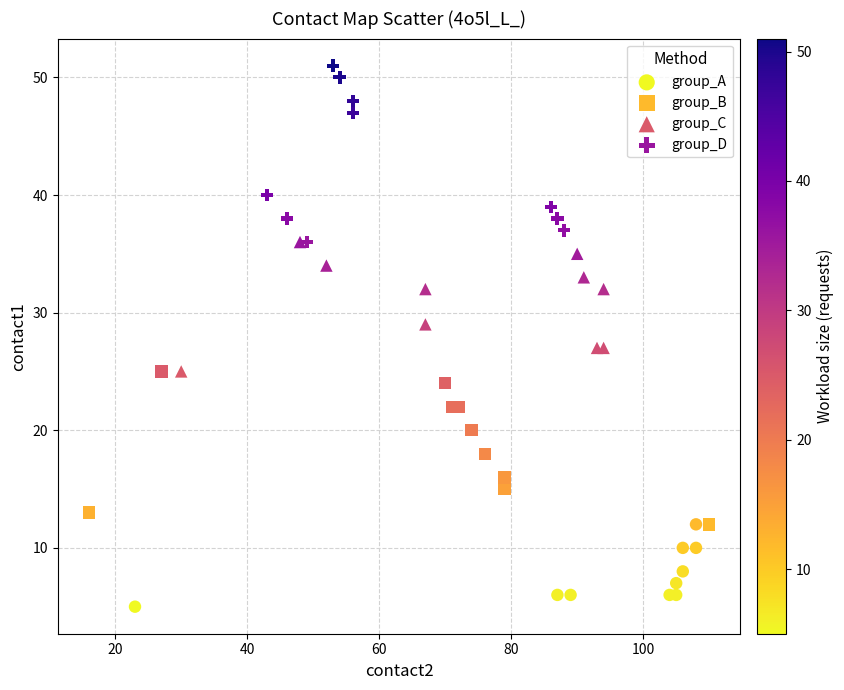

What are all the series names shown in the legend?

group_A, group_B, group_C, group_D